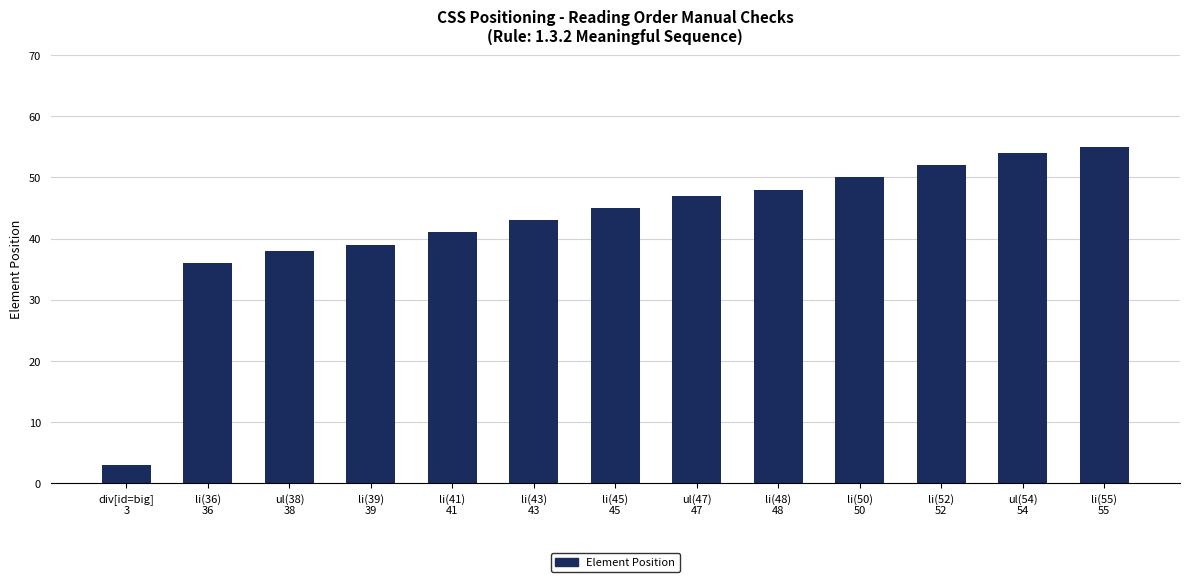

What is the change in value from li(43)
43 to ul(47)
47?

+4